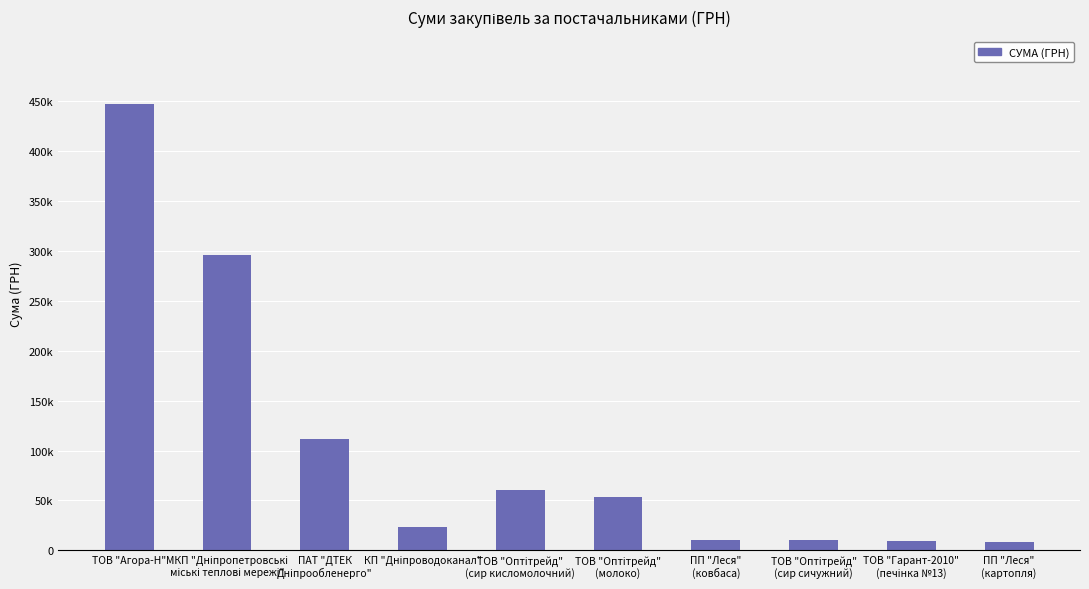

Does the chart contain any negative values?

No